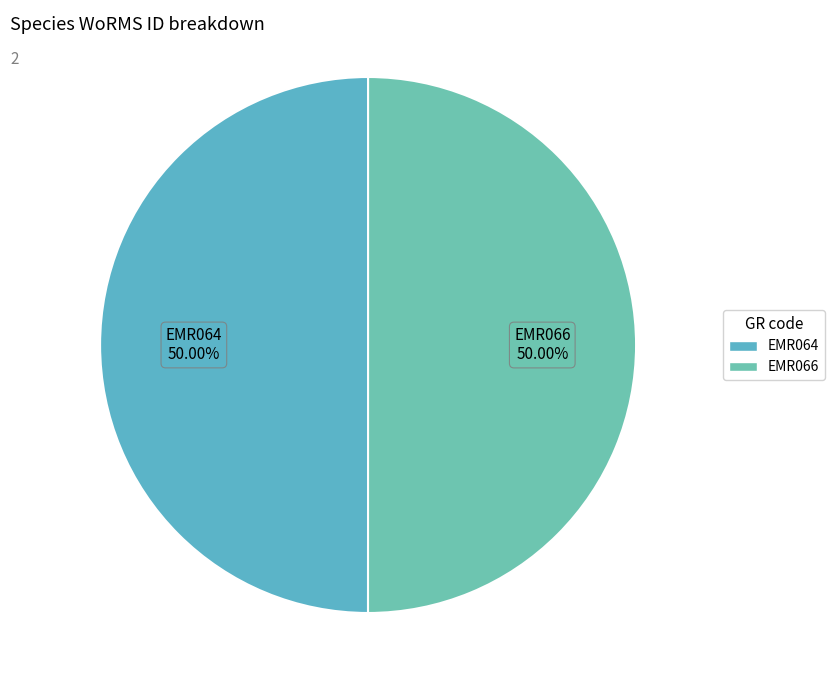

To the nearest percent, what percentage of the pie is EMR066?

50%